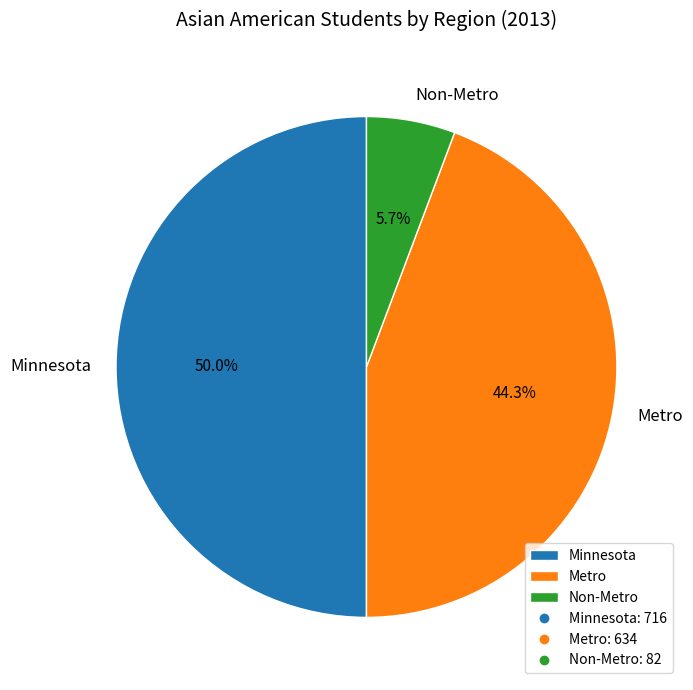

How many slices are in this pie chart?

3